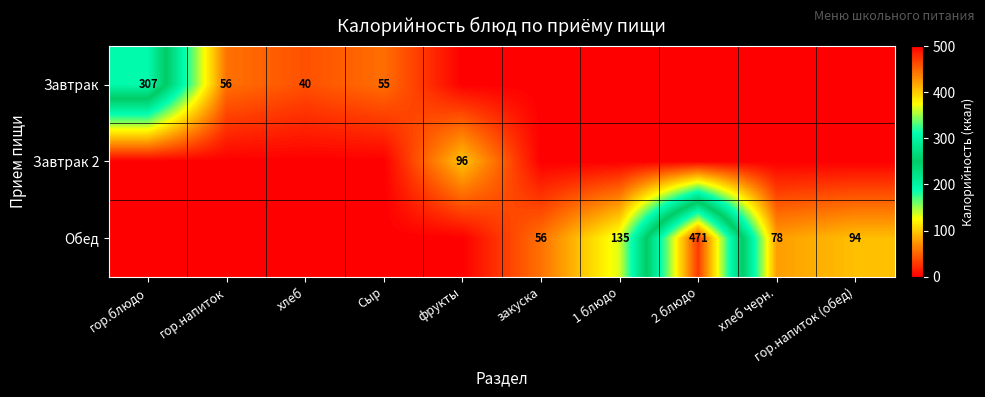

Is the value of Завтрак at гор.блюдо greater than the value of Обед at хлеб черн.?

Yes